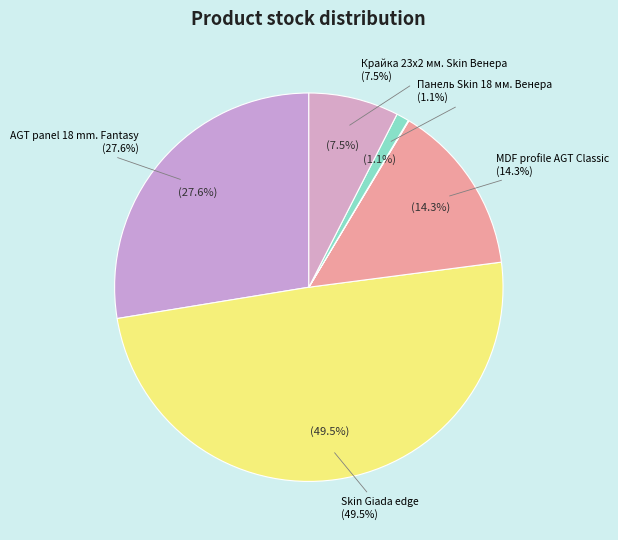

Is there any slice that represents more than half of the pie?

No